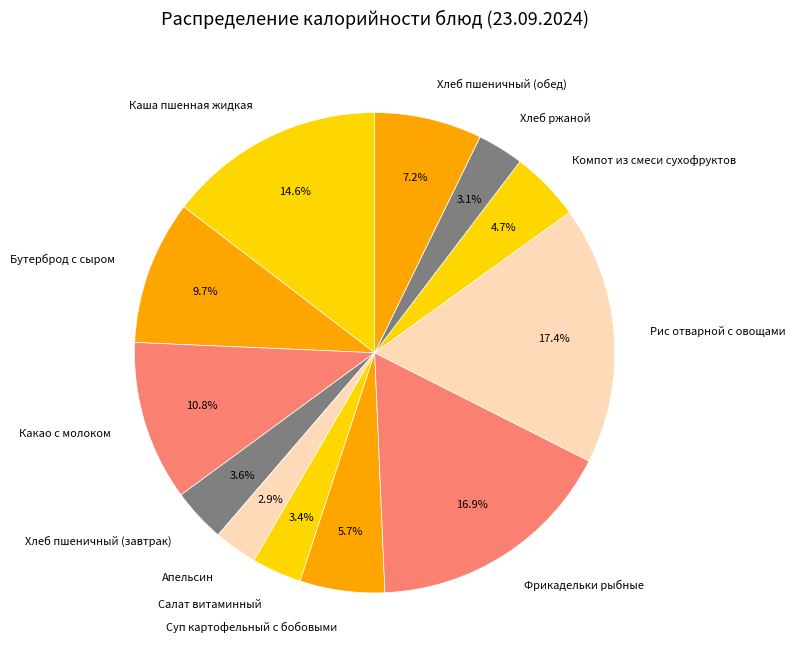

Which slice is the largest?

Рис отварной с овощами